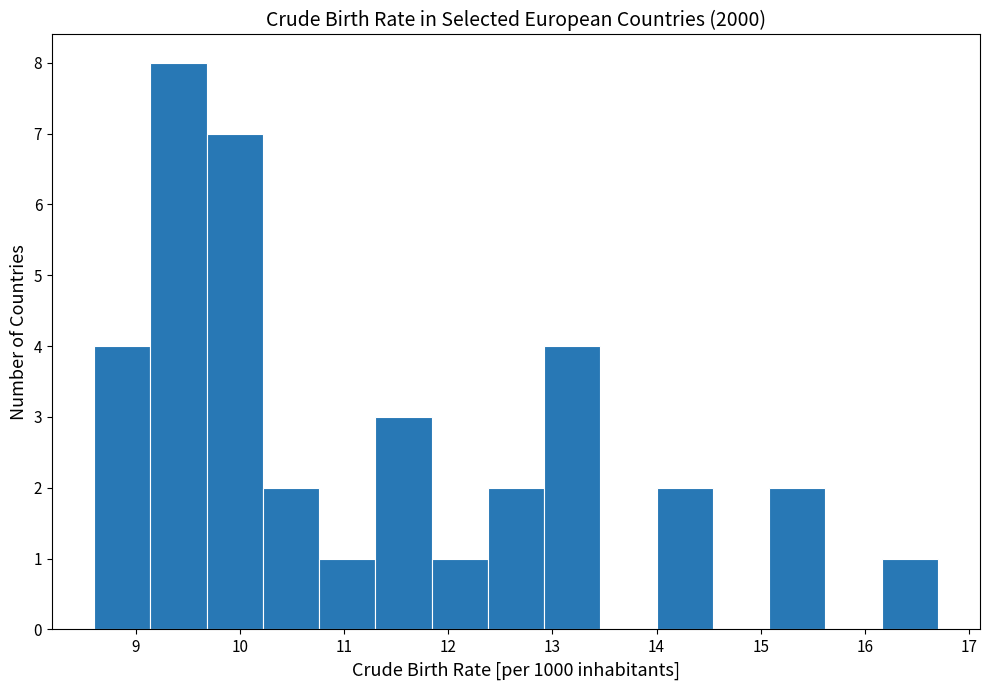

Reading left to right, list every bar in this chart as the range it spans on the x-axis followed by its height. Neither the bar edges nor the heights are printed on the chart, so give them approximately, as read against the axes.

8.60 to 9.14: 4
9.14 to 9.68: 8
9.68 to 10.22: 7
10.22 to 10.76: 2
10.76 to 11.30: 1
11.30 to 11.84: 3
11.84 to 12.38: 1
12.38 to 12.92: 2
12.92 to 13.46: 4
13.46 to 14.00: 0
14.00 to 14.54: 2
14.54 to 15.08: 0
15.08 to 15.62: 2
15.62 to 16.16: 0
16.16 to 16.70: 1